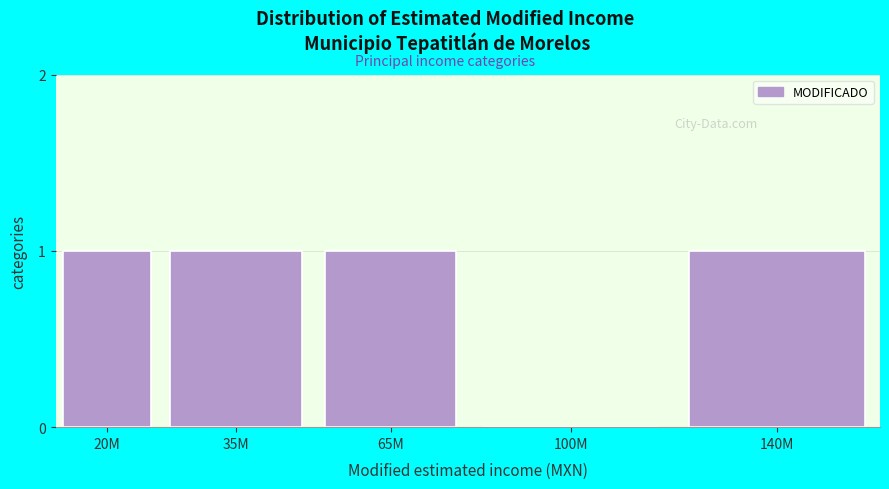

Reading left to right, transcribe all the data shown in this chart.

20M=1	35M=1	65M=1	100M=0	140M=1